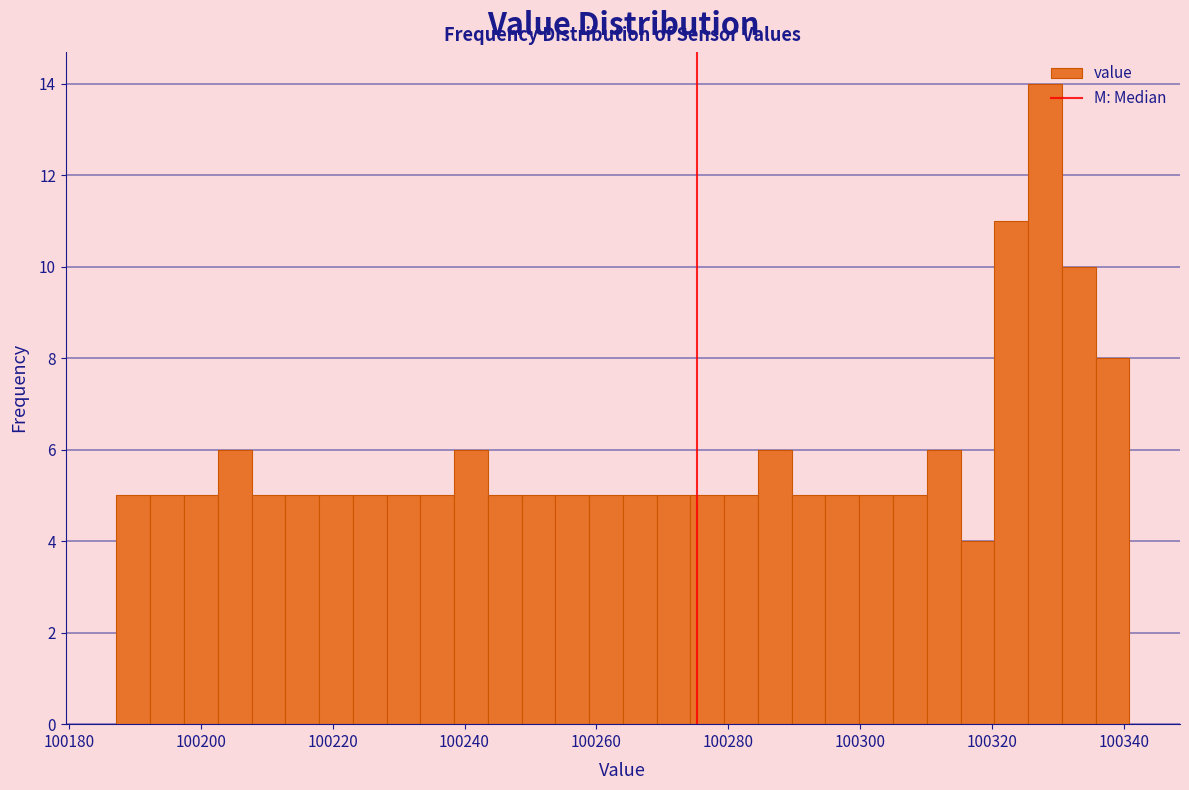

Around what value on the x-axis is the tallest bar? Give the approximate position of its centre, as read against the axis.

100328